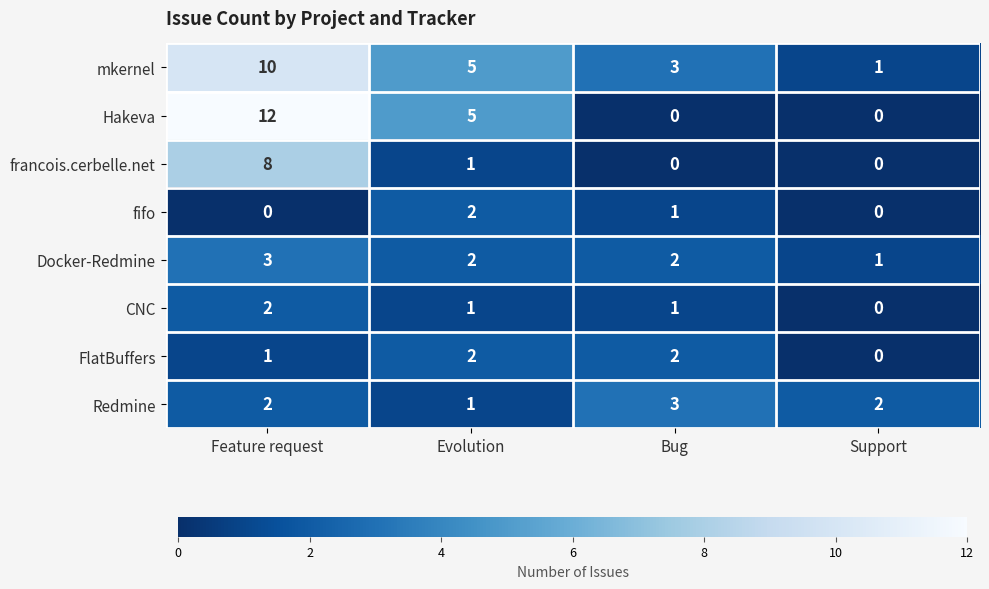

What is the sum of the Redmine values at Feature request and Evolution?

3